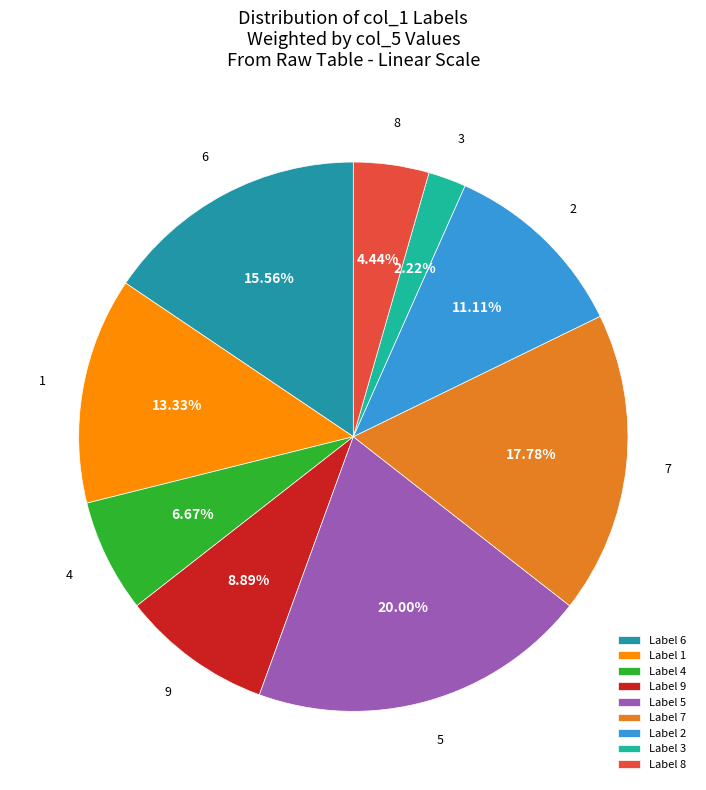

Does any single category account for the majority?

No